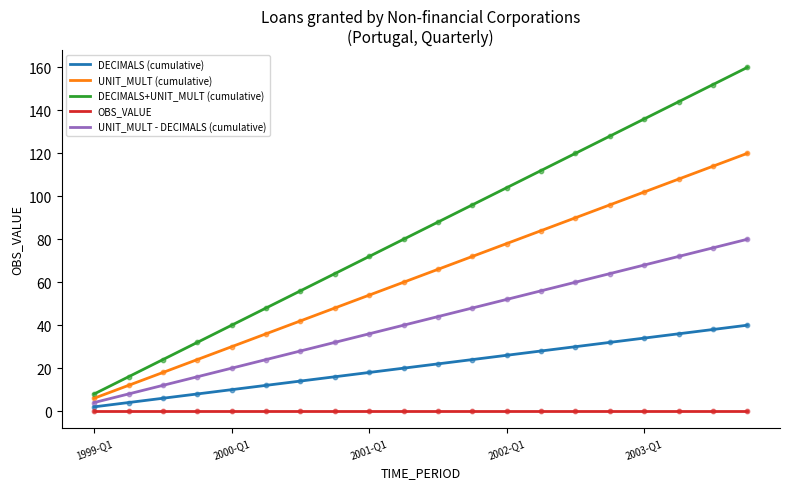

Which series has the largest total across all categories?

DECIMALS+UNIT_MULT (cumulative)